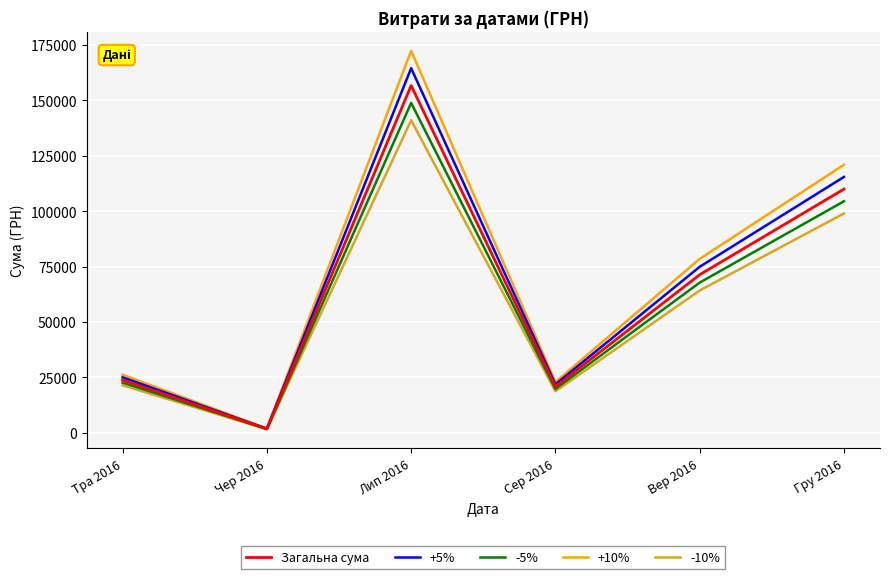

How many interior local valleys does the -10% series have?

2